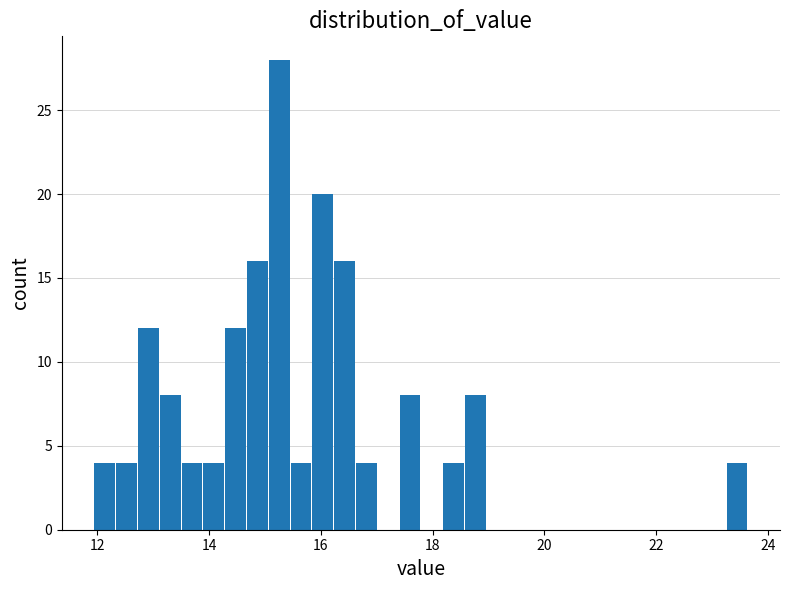

Read against the x-axis, roughly where is the centre of the tallest bar?

15.2